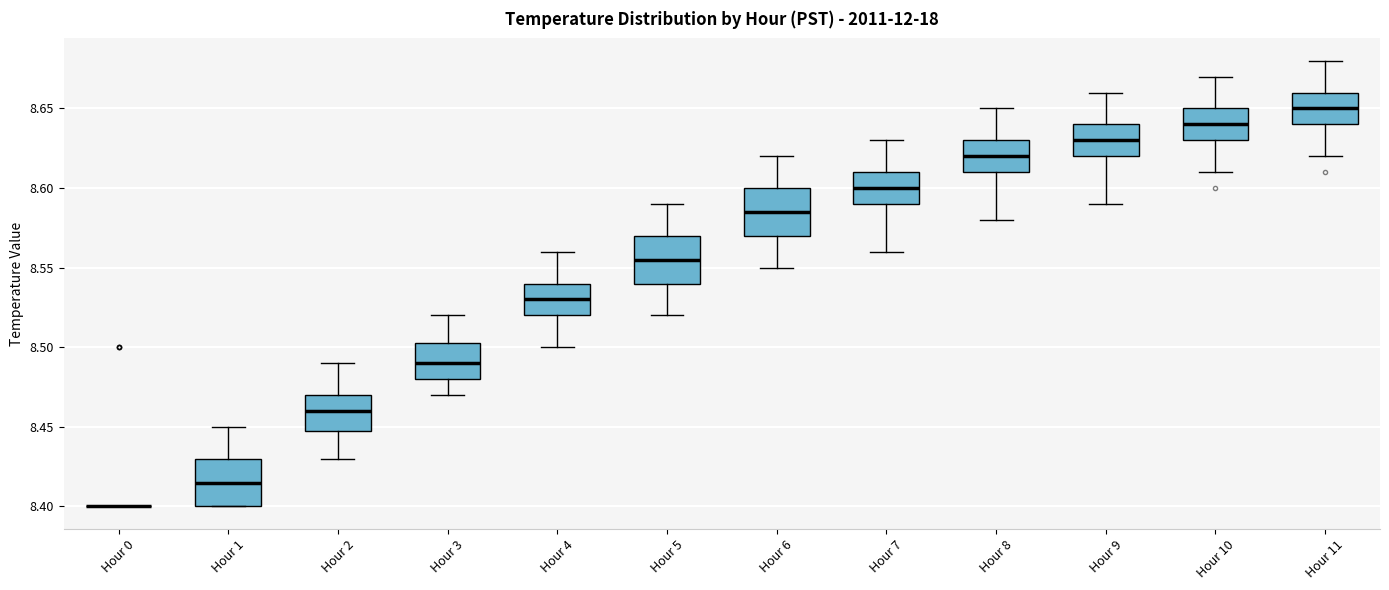

Reading left to right, transcribe this box plot: for each box, give where its median line is, the range the box spans, and where its two whiskers end, as read against the y-axis. The values are not printed on the chart, so give them approximately, as read against the axis.

Hour 0: box collapsed to a line at 8.400, whiskers 8.400 to 8.400
Hour 1: median 8.415, box 8.400 to 8.430, whiskers 8.400 to 8.450
Hour 2: median 8.460, box 8.450 to 8.470, whiskers 8.430 to 8.490
Hour 3: median 8.490, box 8.480 to 8.505, whiskers 8.470 to 8.520
Hour 4: median 8.530, box 8.520 to 8.540, whiskers 8.500 to 8.560
Hour 5: median 8.555, box 8.540 to 8.570, whiskers 8.520 to 8.590
Hour 6: median 8.585, box 8.570 to 8.600, whiskers 8.550 to 8.620
Hour 7: median 8.600, box 8.590 to 8.610, whiskers 8.560 to 8.630
Hour 8: median 8.620, box 8.610 to 8.630, whiskers 8.580 to 8.650
Hour 9: median 8.630, box 8.620 to 8.640, whiskers 8.590 to 8.660
Hour 10: median 8.640, box 8.630 to 8.650, whiskers 8.610 to 8.670
Hour 11: median 8.650, box 8.640 to 8.660, whiskers 8.620 to 8.680